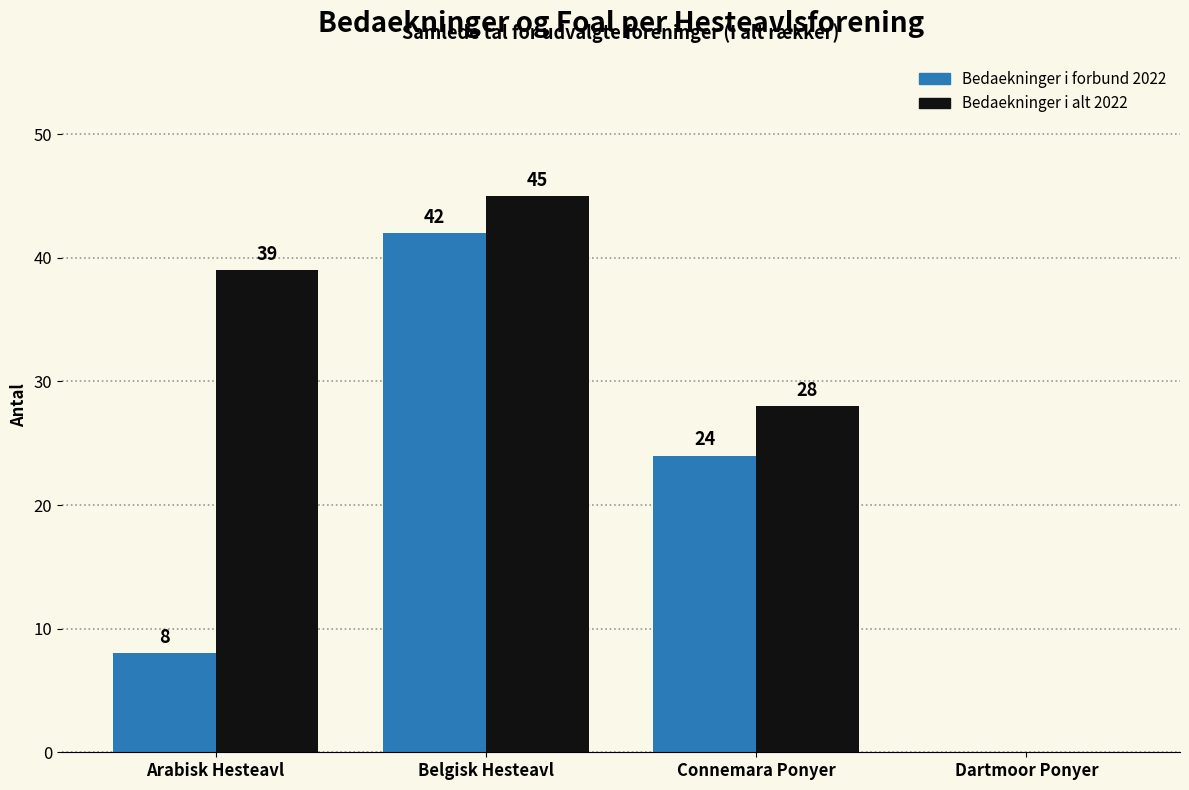

True or false: Bedaekninger i forbund 2022 has a value of 70 at Belgisk Hesteavl.

False